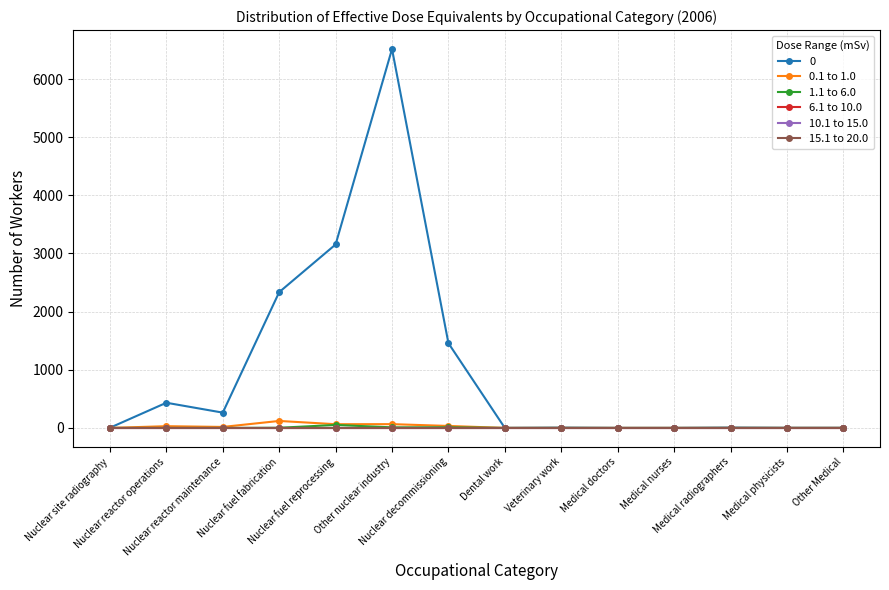

Does the chart have visible grid lines?

Yes